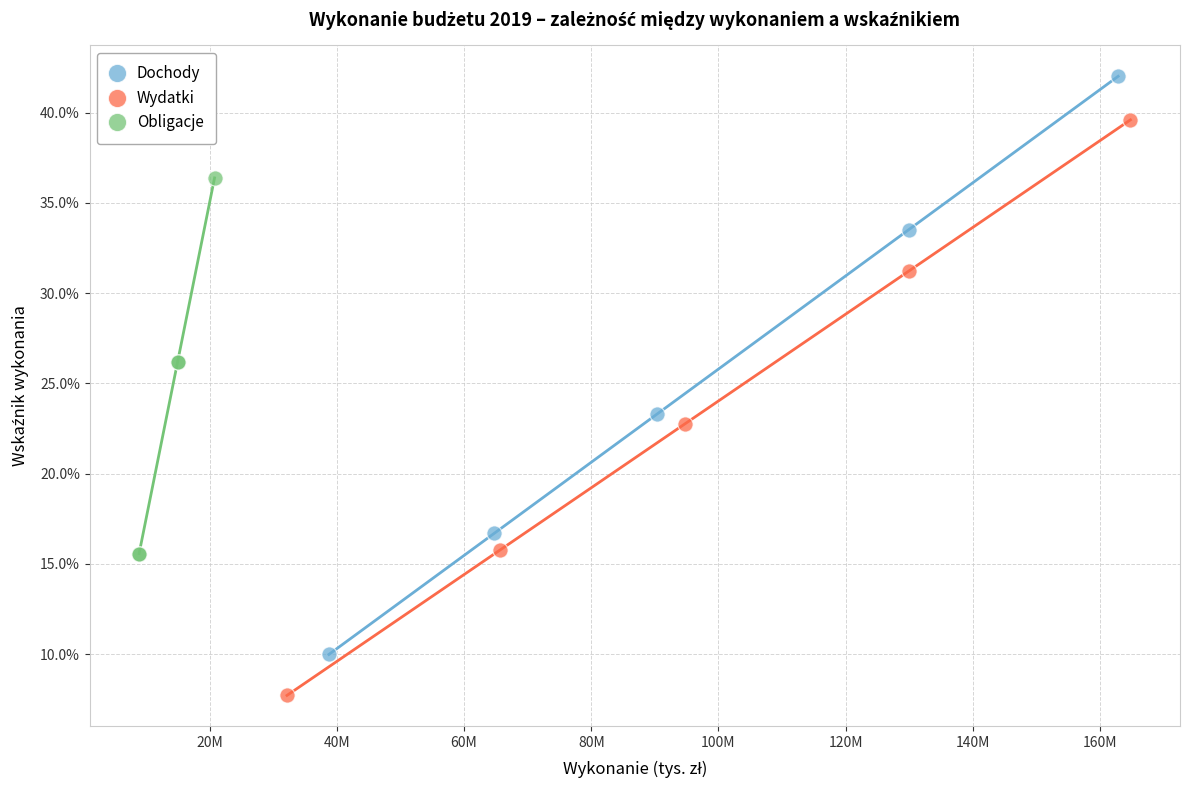

Which series has the largest Y range (max minus min)?

Dochody